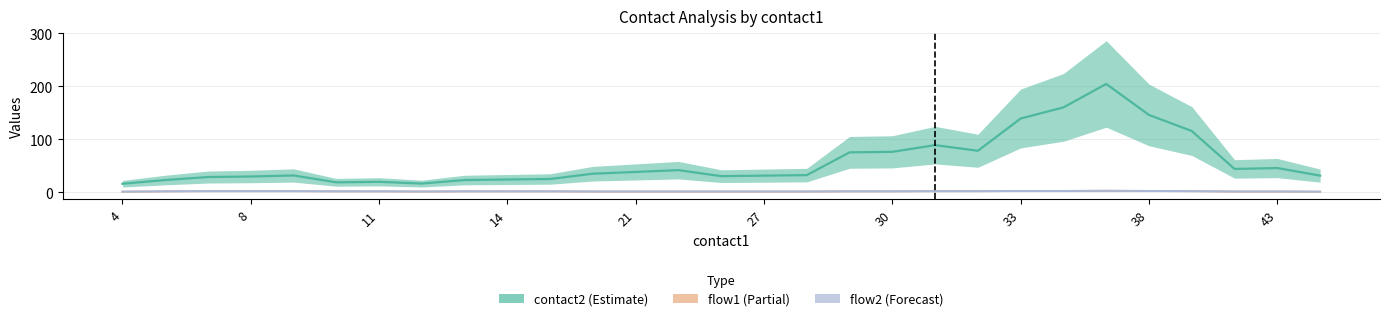

What are all the series names shown in the legend?

contact2, flow1, flow2